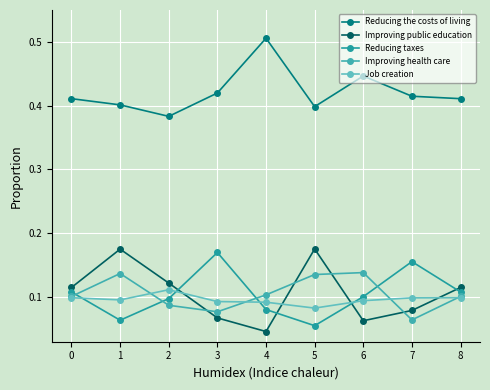

Does the chart have visible grid lines?

Yes